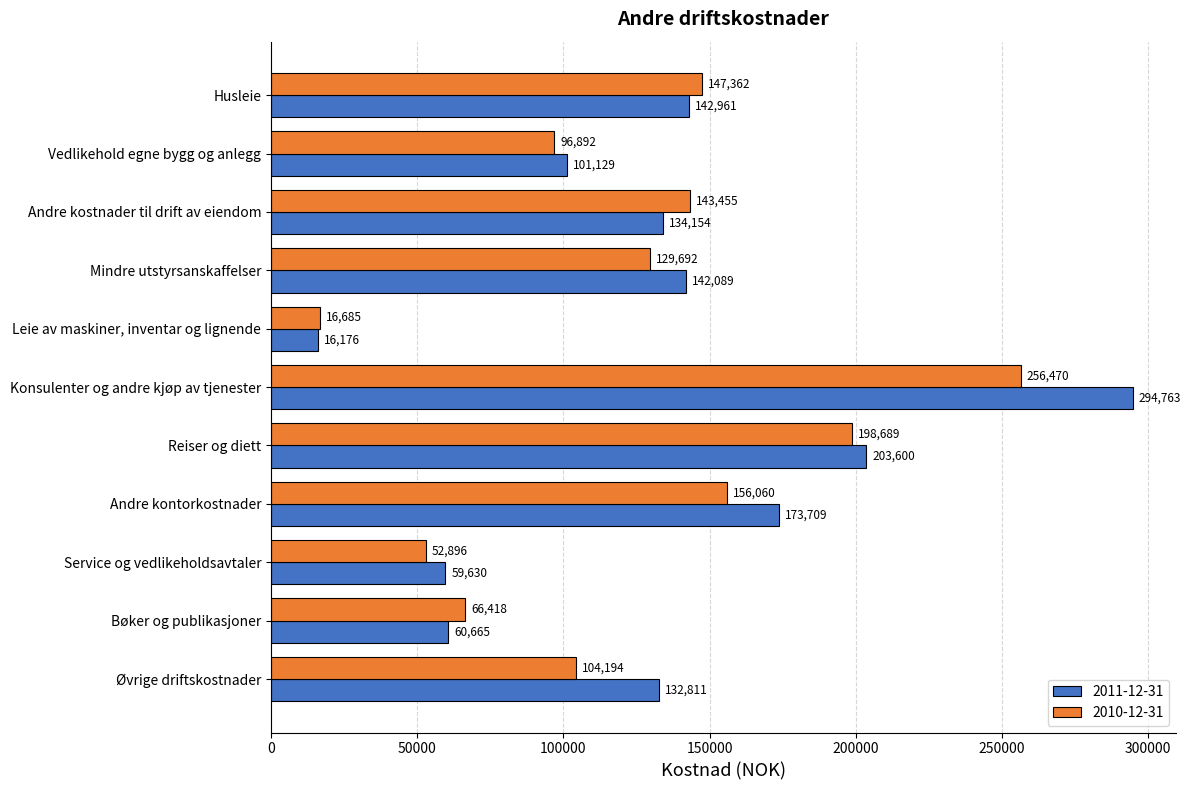

Which series has the largest range (max minus min)?

2011-12-31